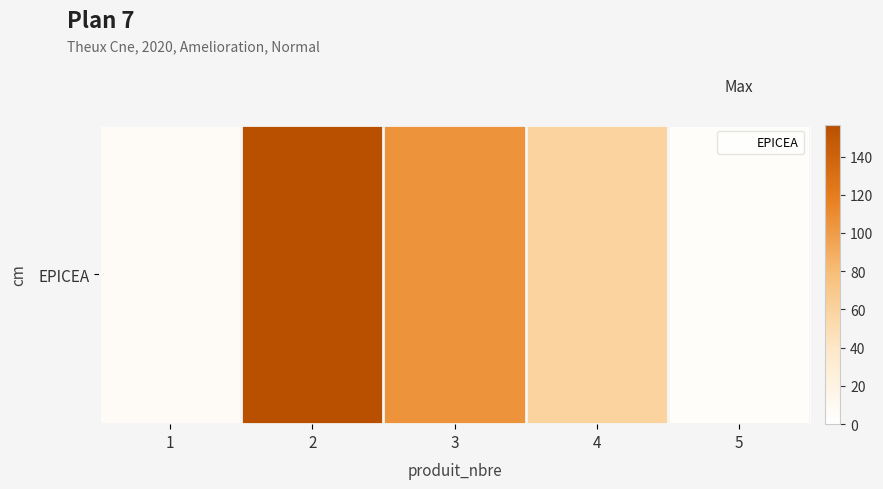

What is the smallest value displayed?

3.1